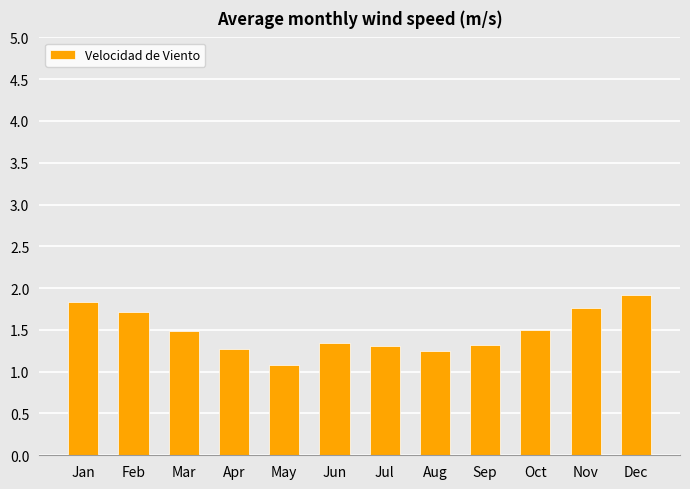

Count the number of categories in the chart.

12